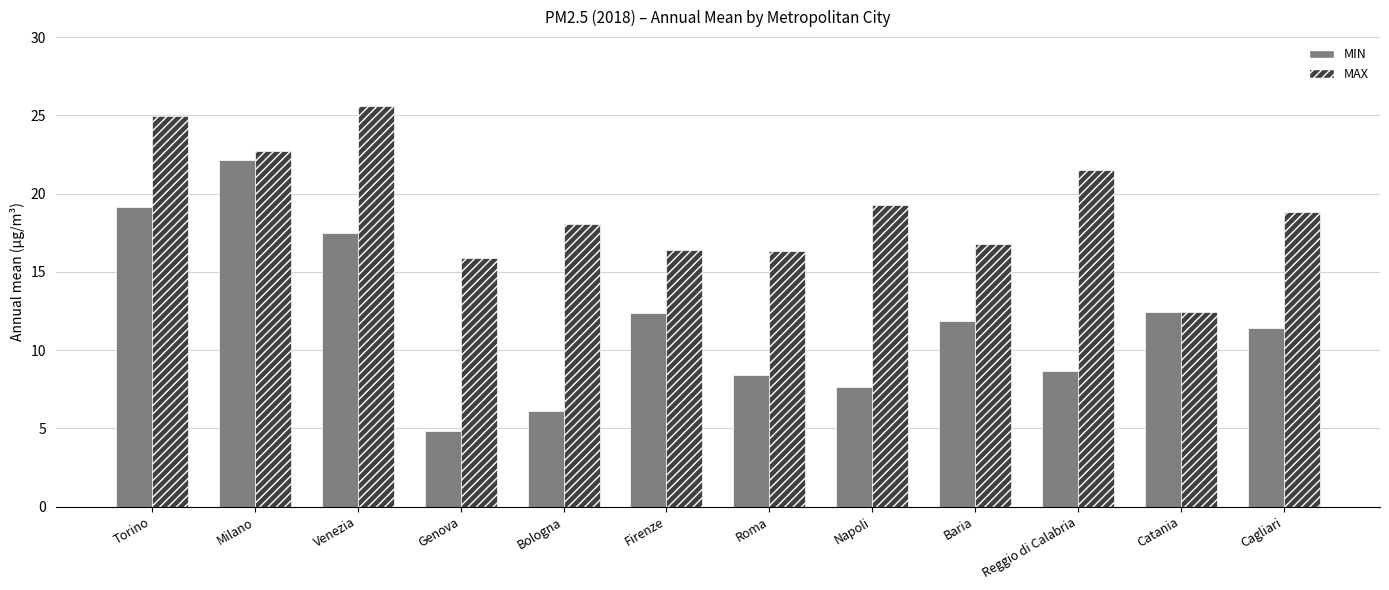

At how many categories does at least one series exceed 16?

10